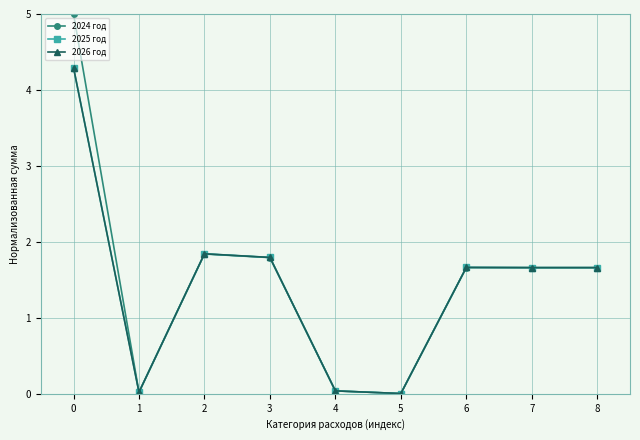

Where is the first local minimum for 2024 год?

1